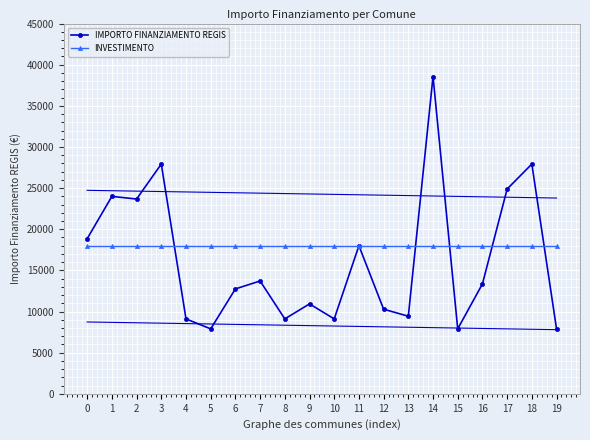

At which category does the chart reach its peak across all series?

14